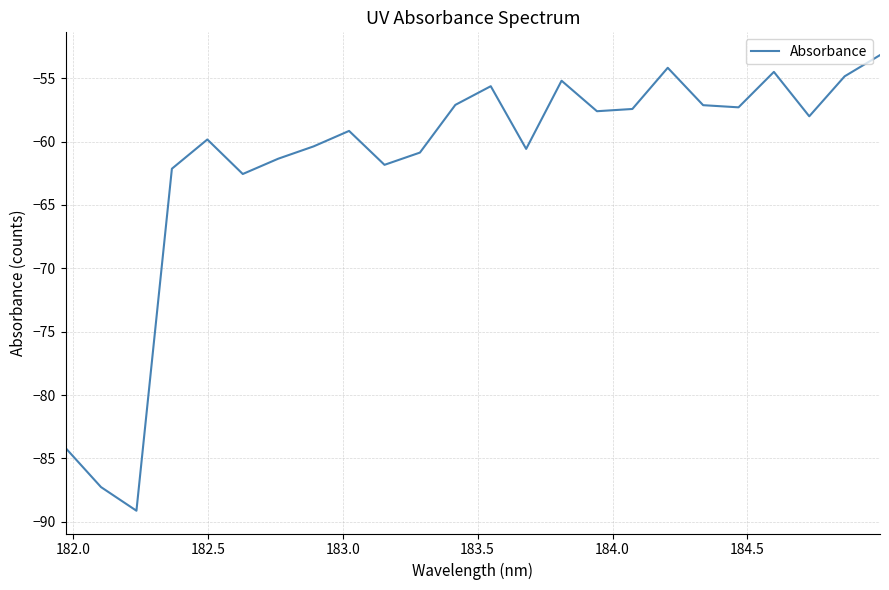

What is the minimum value shown in the chart?

-89.1